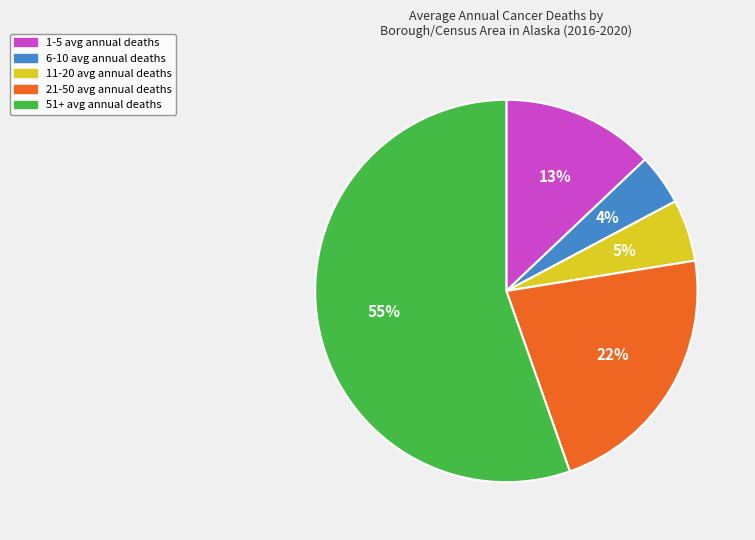

Is there a majority slice in this chart?

Yes